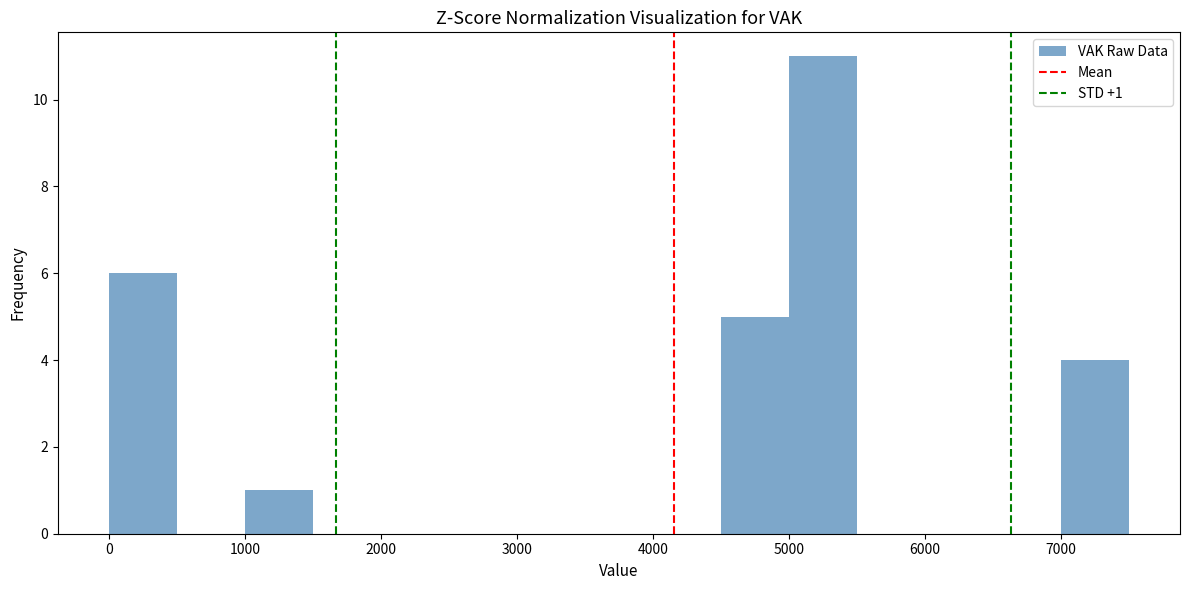

Which range on the x-axis has the tallest bar?

5000 to 5500